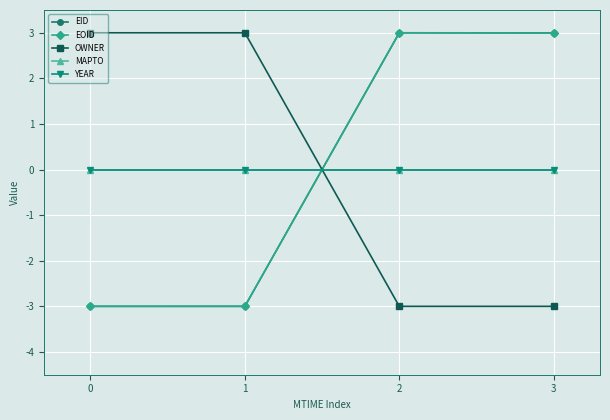

Reading right to left, extract all data points from this chart.

EID: 3=3.0	2=3.0	1=-3.0	0=-3.0
EOID: 3=3.0	2=3.0	1=-3.0	0=-3.0
OWNER: 3=-3.0	2=-3.0	1=3.0	0=3.0
MAPTO: 3=0.0	2=0.0	1=0.0	0=0.0
YEAR: 3=0.0	2=0.0	1=0.0	0=0.0